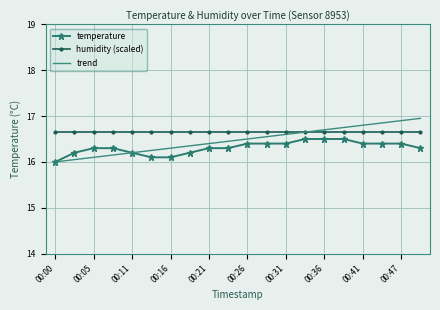

What is the minimum value shown in the chart?

16.0